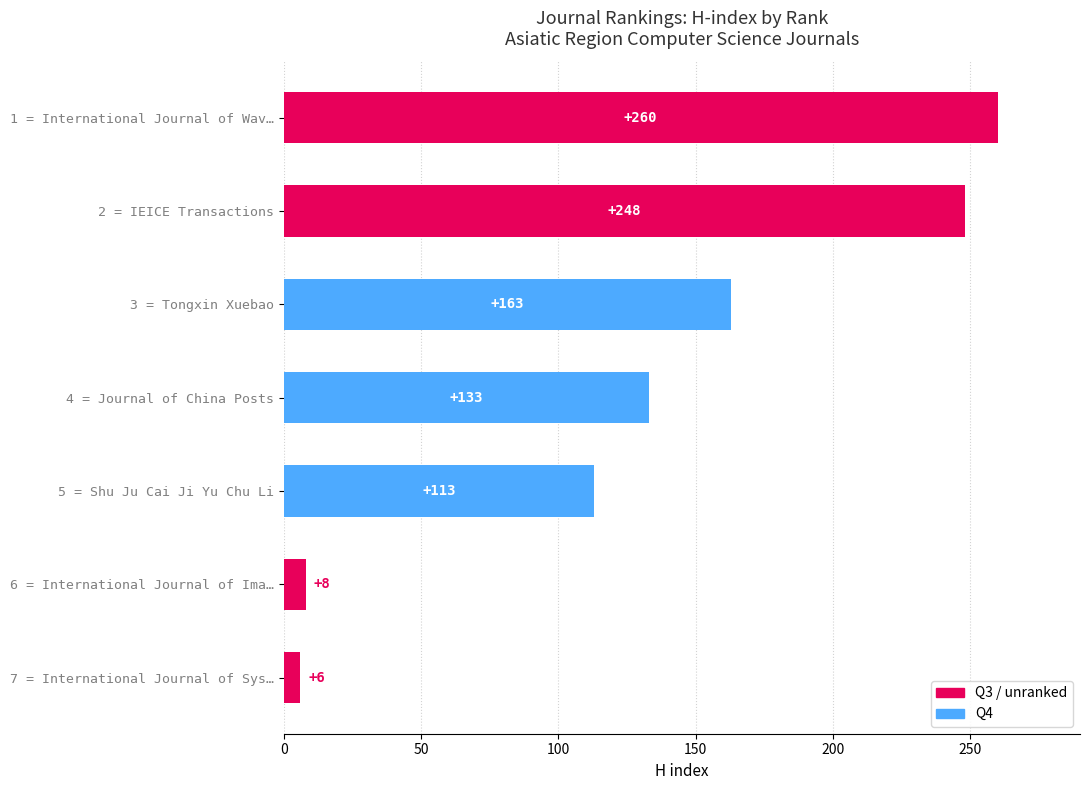

What is the change in value from 3 = Tongxin Xuebao to 4 = Journal of China Posts?

-30